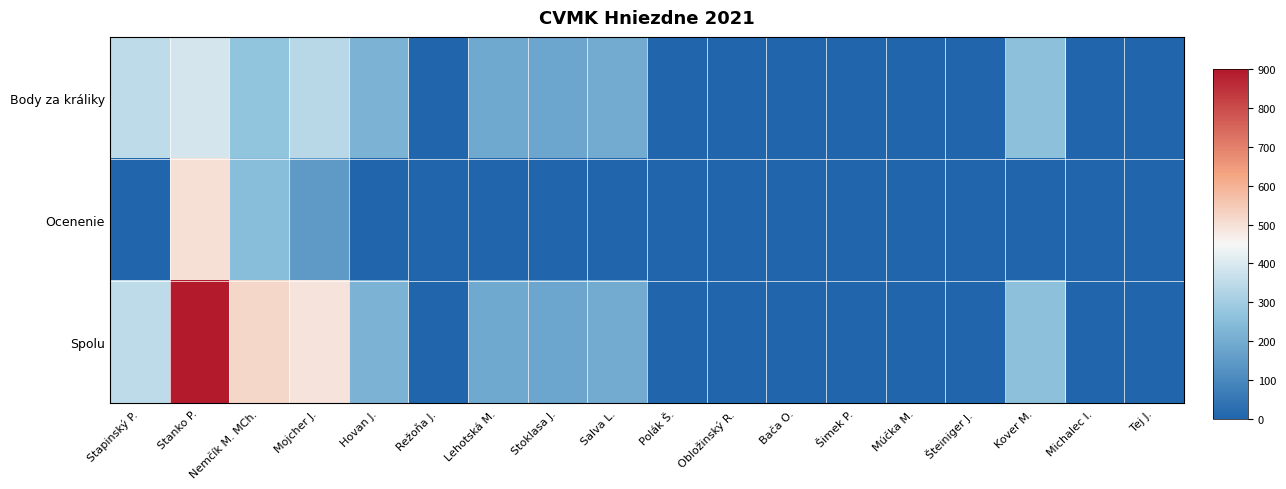

What is the spread (max minus min) of values at Stoklasa J.?

180